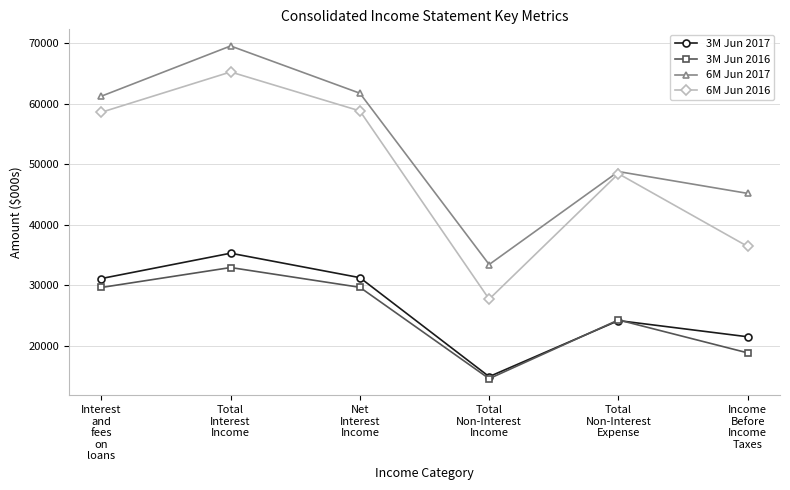

What position from the right is Income
Before
Income
Taxes?

1